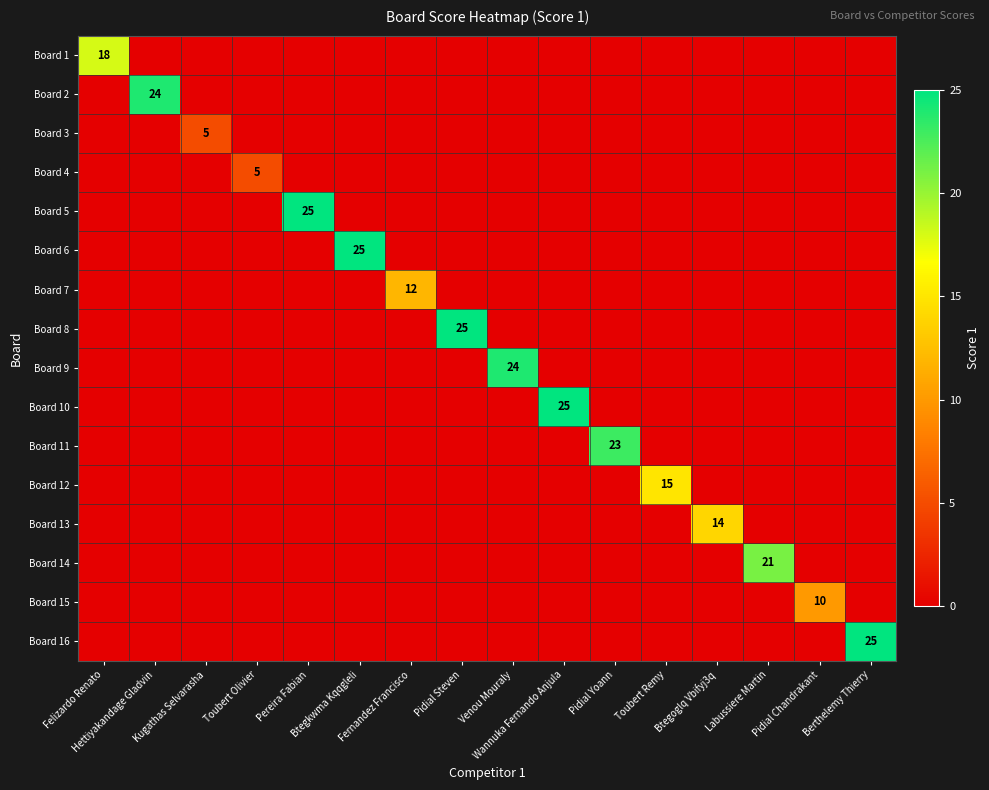

Is it true that Board 8 equals 0 at Berthelemy Thierry?

True